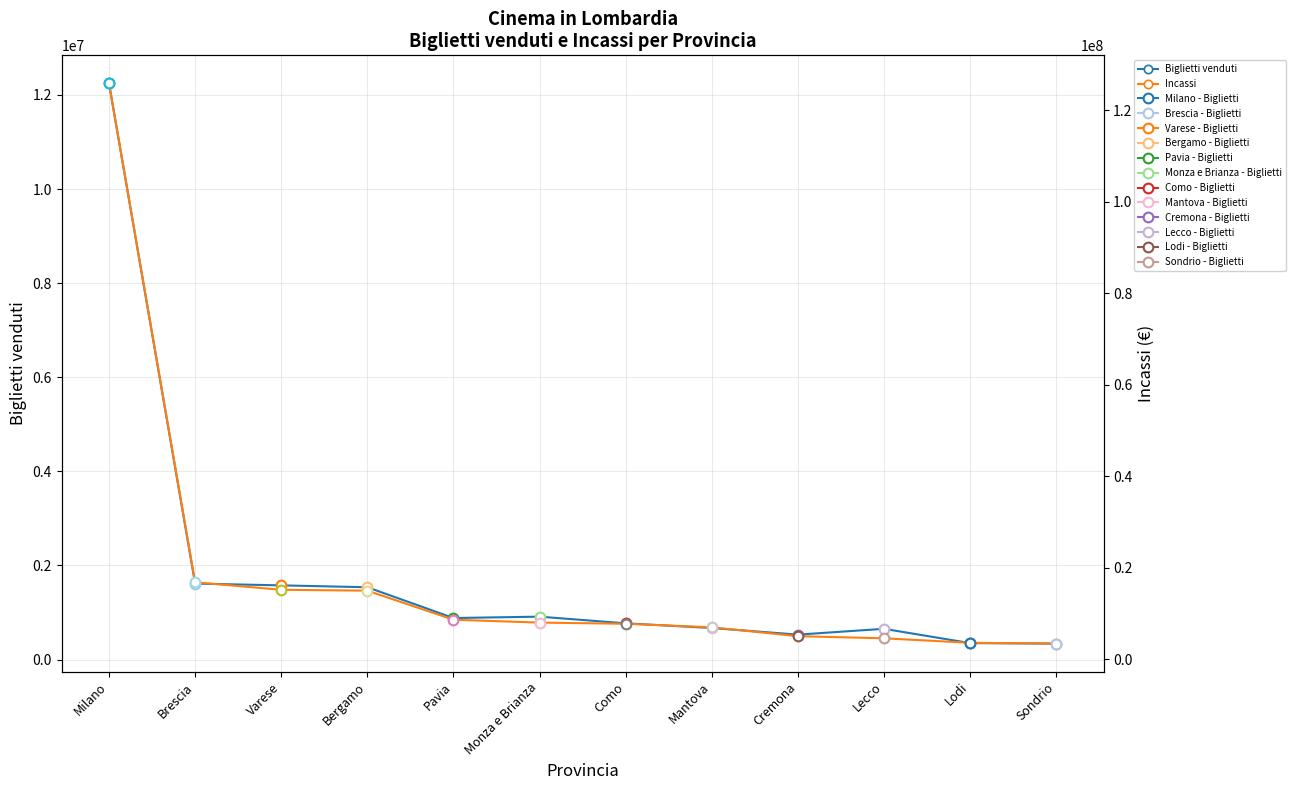

List the series in order of their overall mean, lowest first.

Biglietti venduti, Incassi